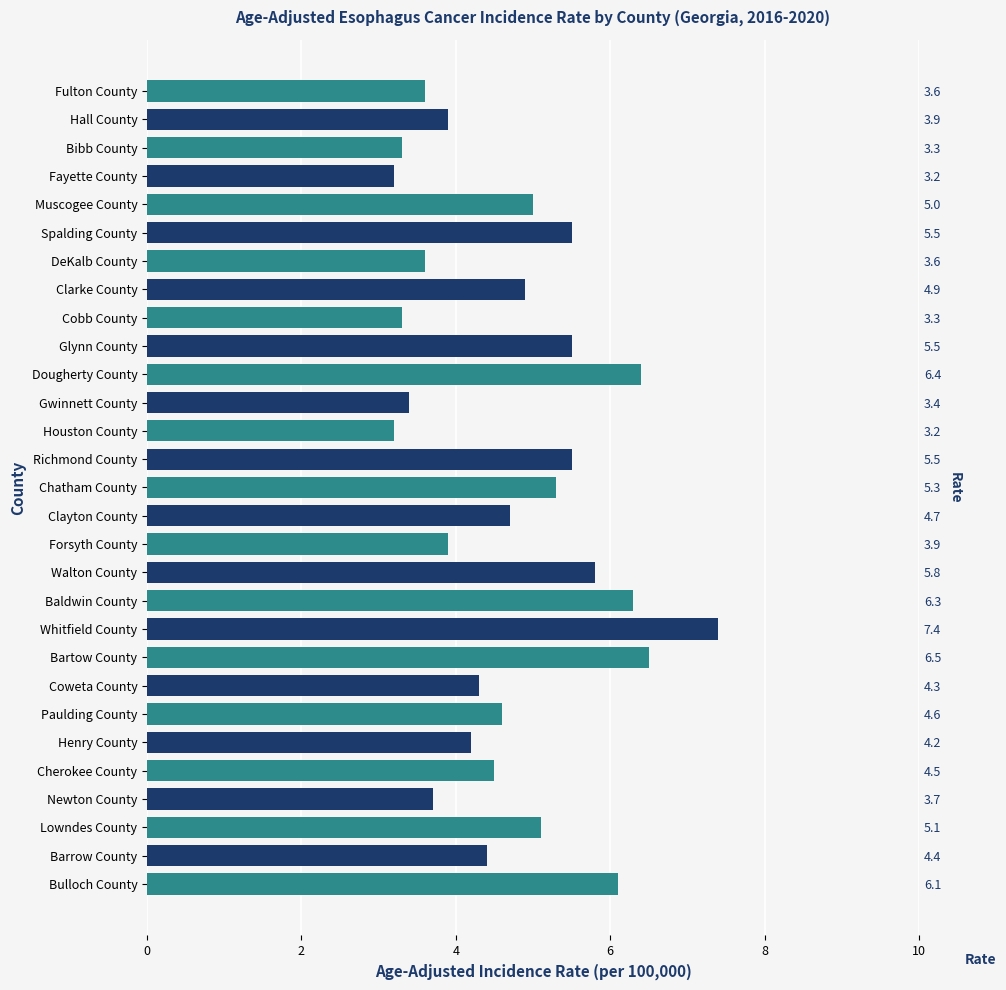

What is the value of the 21st bar from the left?

6.5